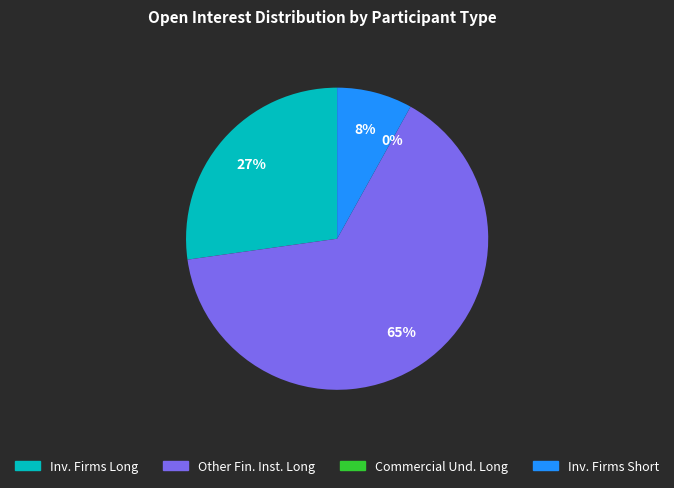

The Investment Firms or credit institutions Short slice represents 8% of the pie. True or false?

True